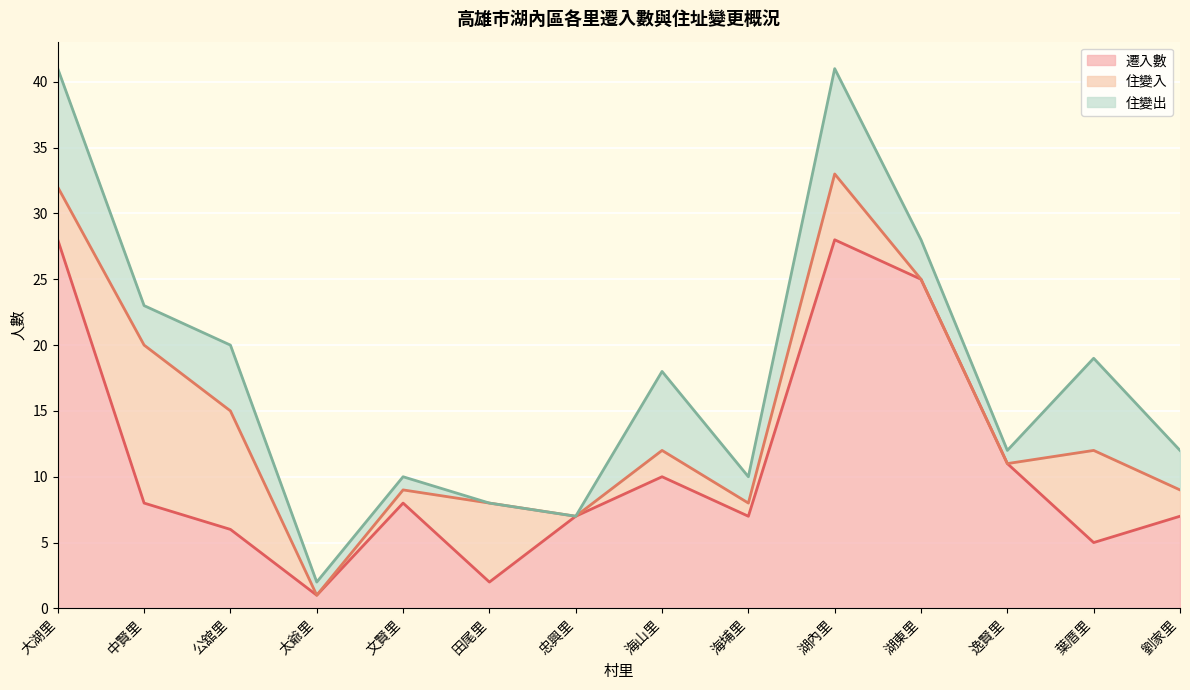

How many lines are shown in the chart?

3